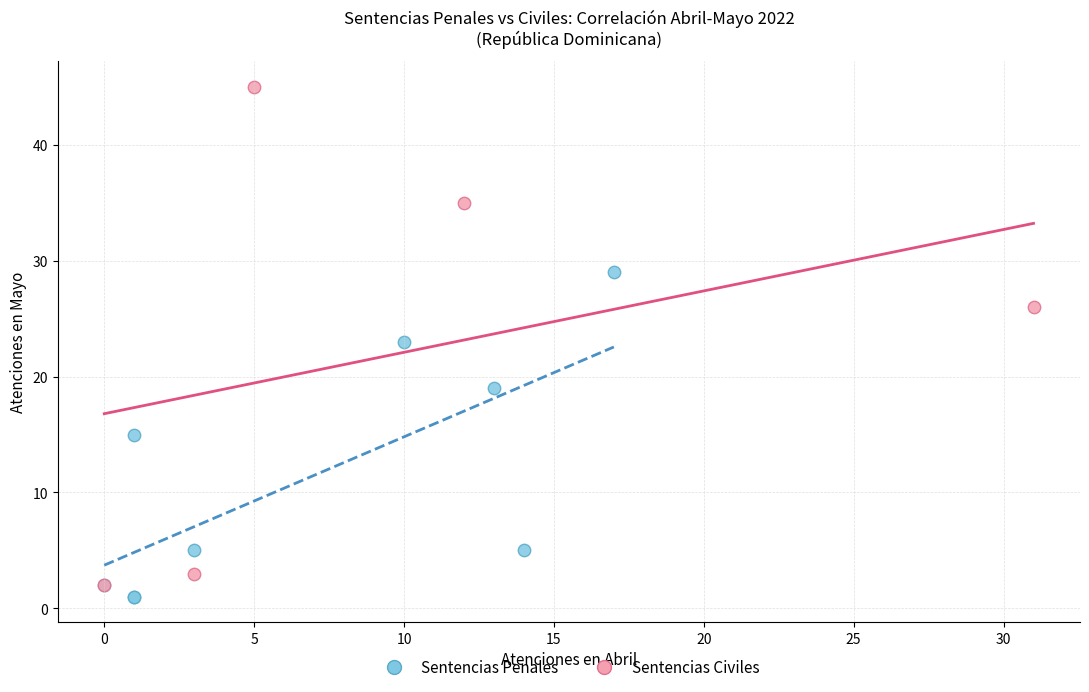

Which series has the widest spread of Y values?

Sentencias Civiles